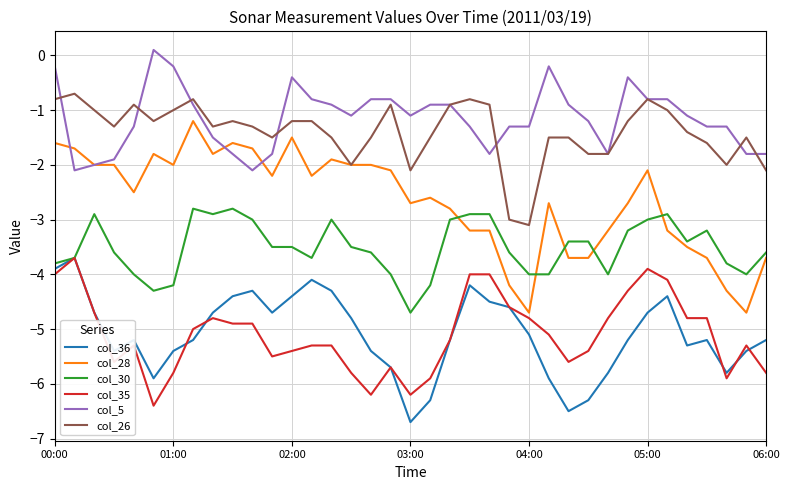

True or false: col_36 and col_26 intersect in this chart.

False